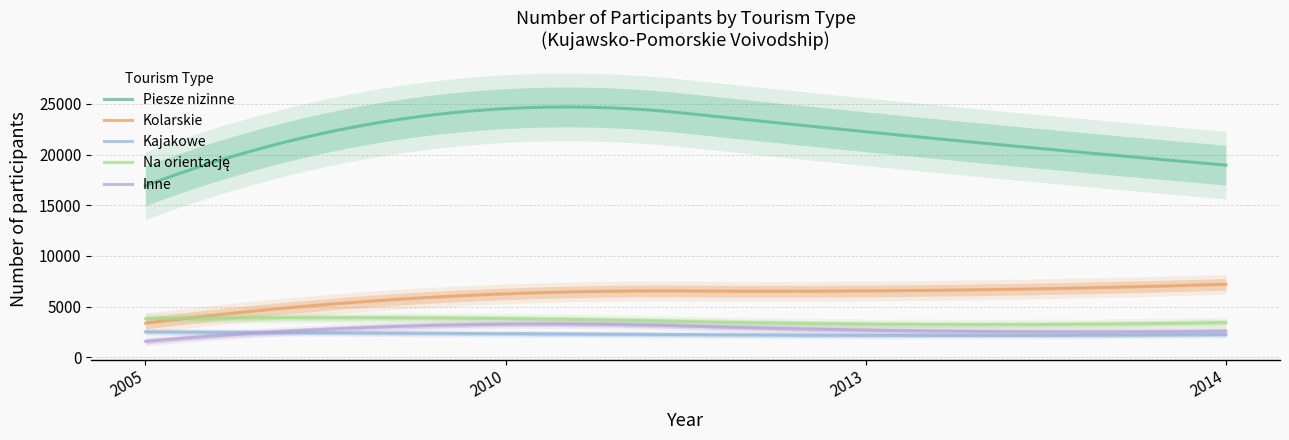

Between 2010 and 2013, which is larger?

2010